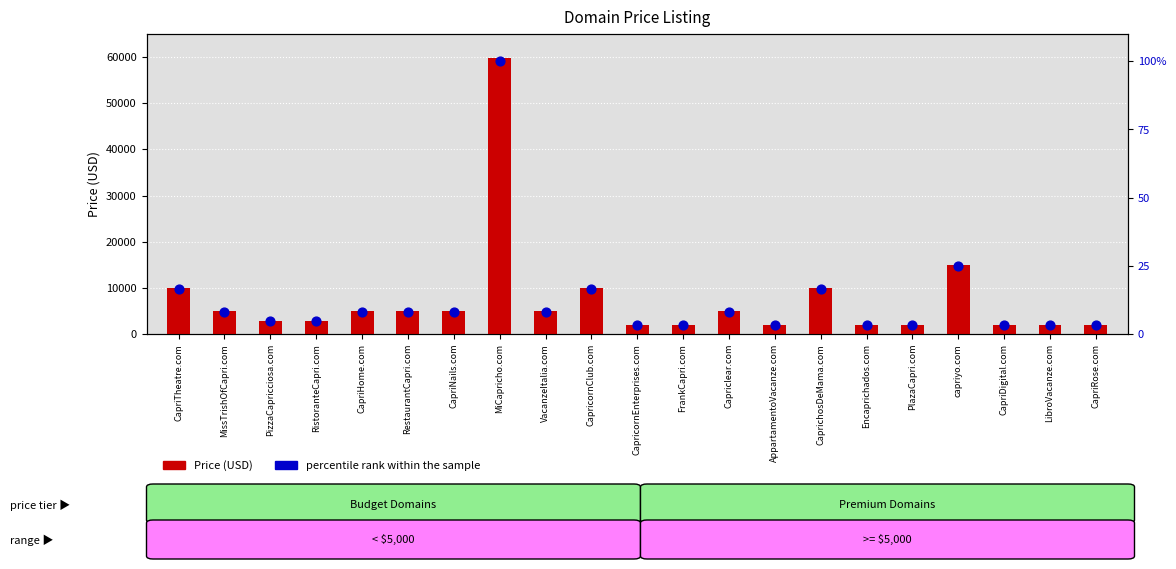

Which series has the largest Y range (max minus min)?

Price